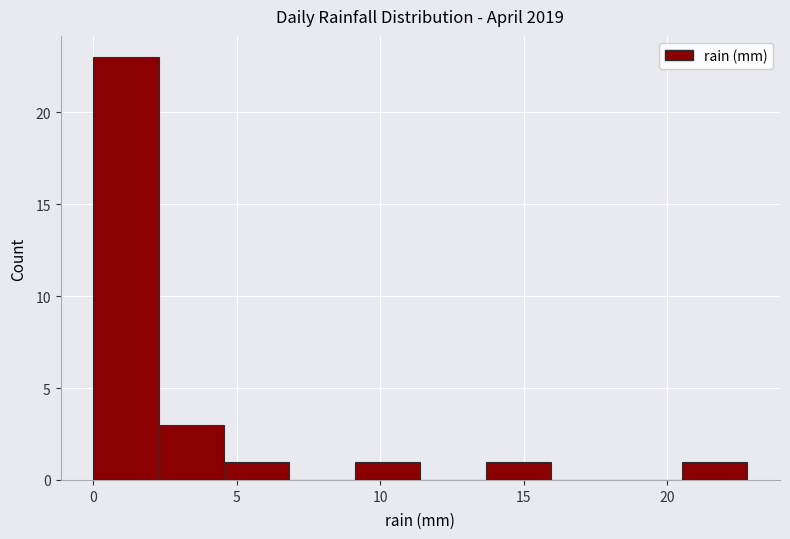

Reading left to right, list every bar in this chart as the range it spans on the x-axis followed by its height. Neither the bar edges nor the heights are printed on the chart, so give them approximately, as read against the axes.

0.0 to 2.5: 23
2.5 to 4.5: 3
4.5 to 7.0: 1
7.0 to 9.0: 0
9.0 to 11.5: 1
11.5 to 13.5: 0
13.5 to 16.0: 1
16.0 to 18.0: 0
18.0 to 20.5: 0
20.5 to 23.0: 1